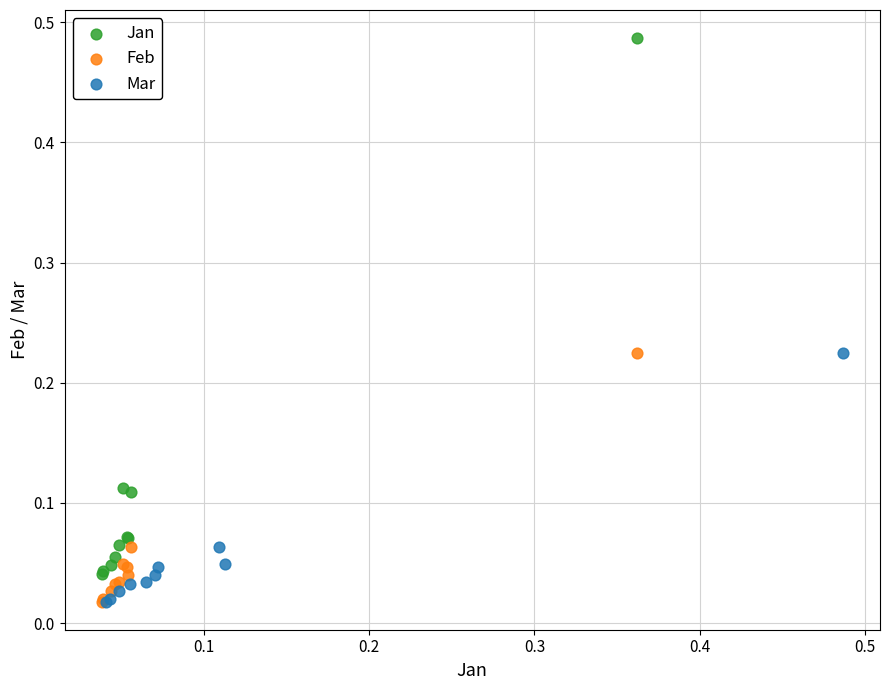

Which series has the largest Y range (max minus min)?

Jan